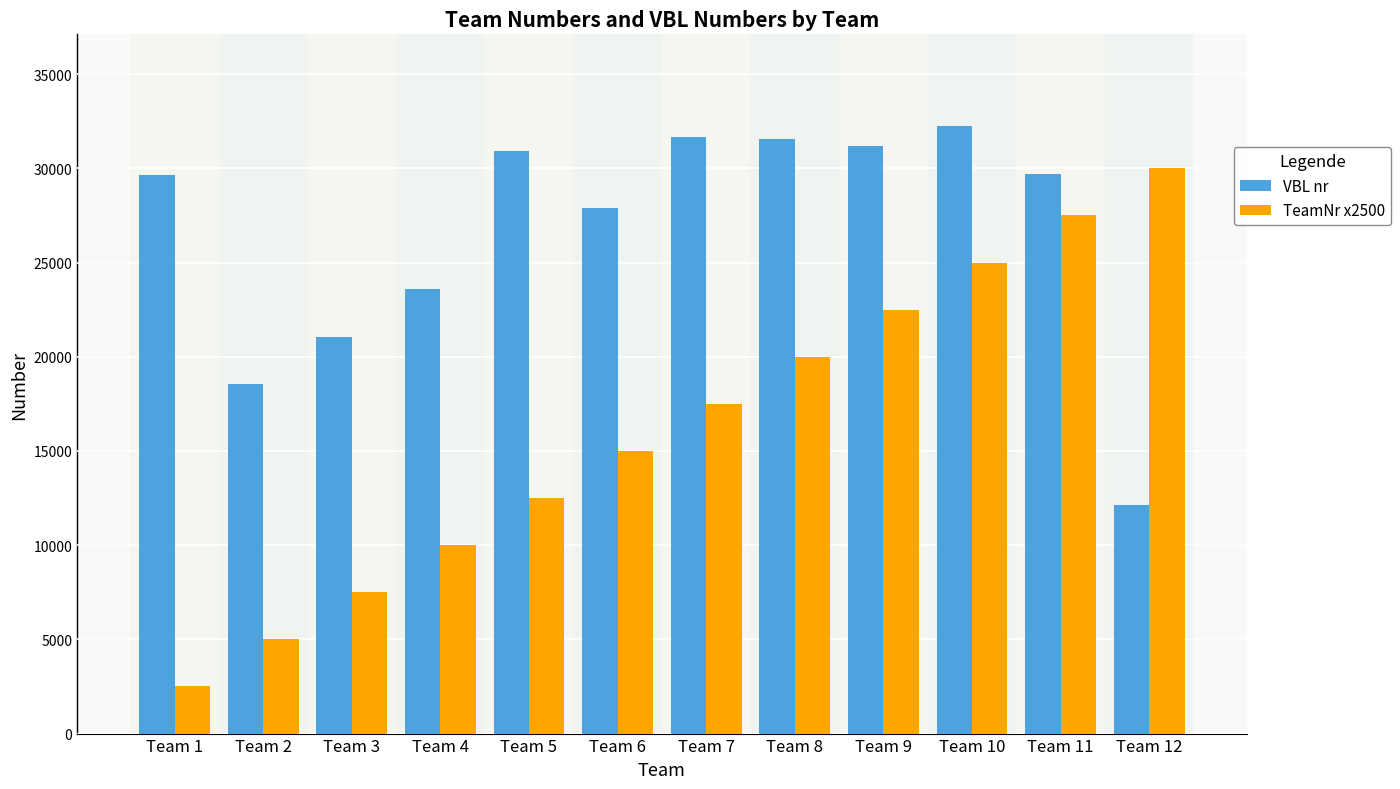

Rank the series at Team 5 from lowest to highest value.

TeamNr x2500, VBL nr